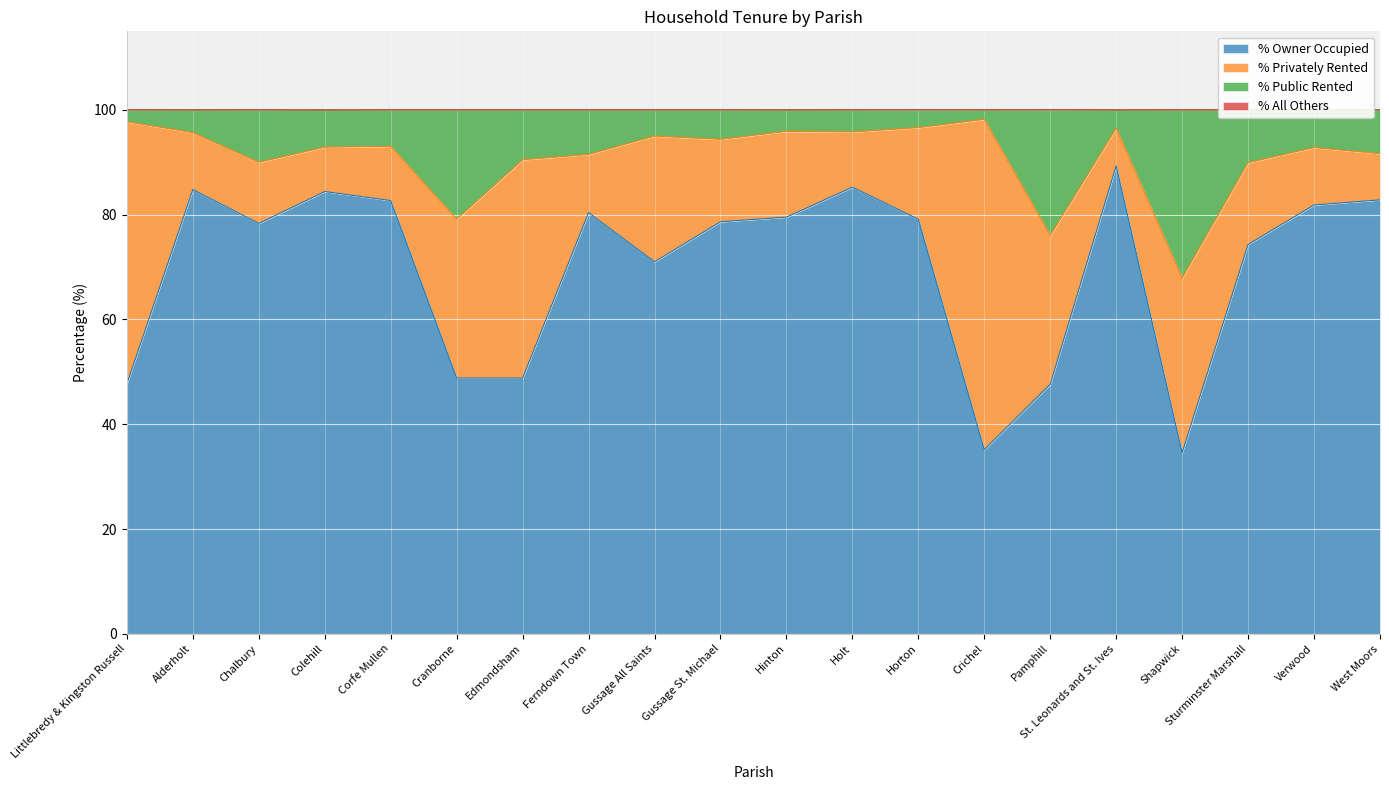

At which category is the sum across all series the highest?

St. Leonards and St. Ives